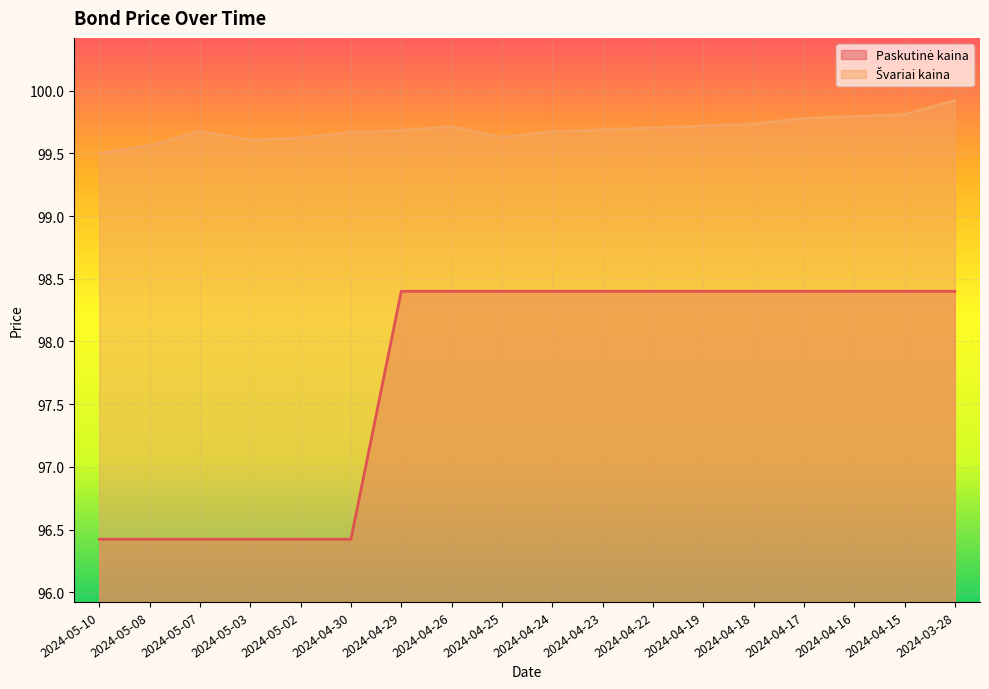

How many distinct data groups are displayed?

2